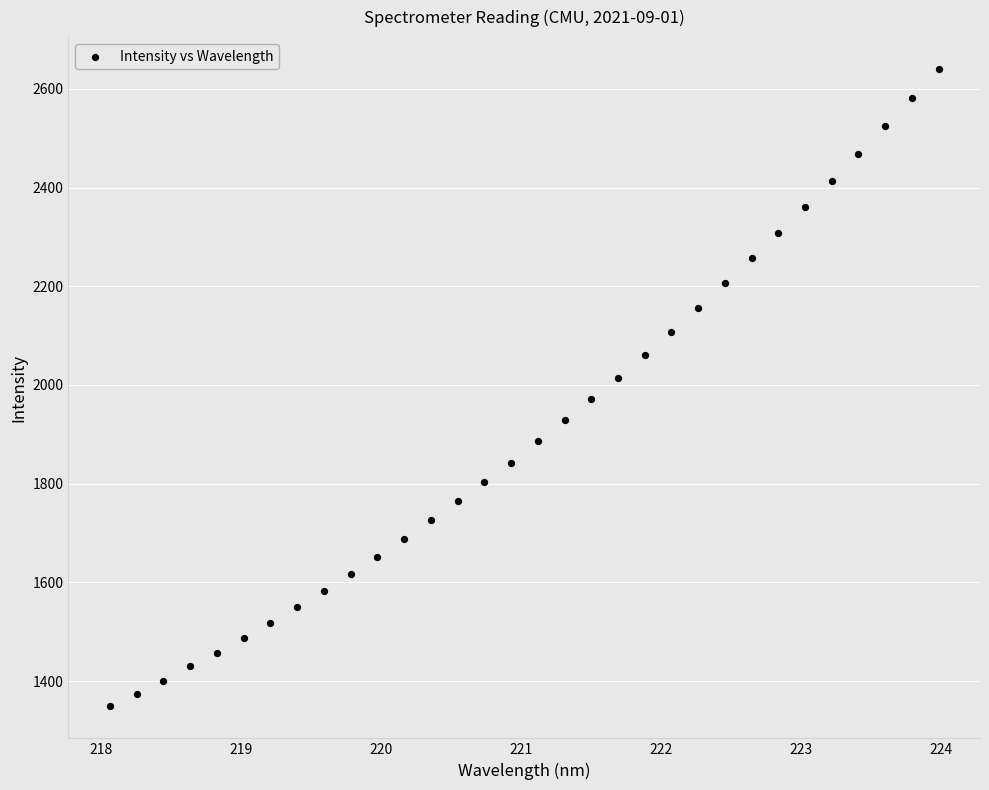

What is the range of X values (max minus min)?

5.9